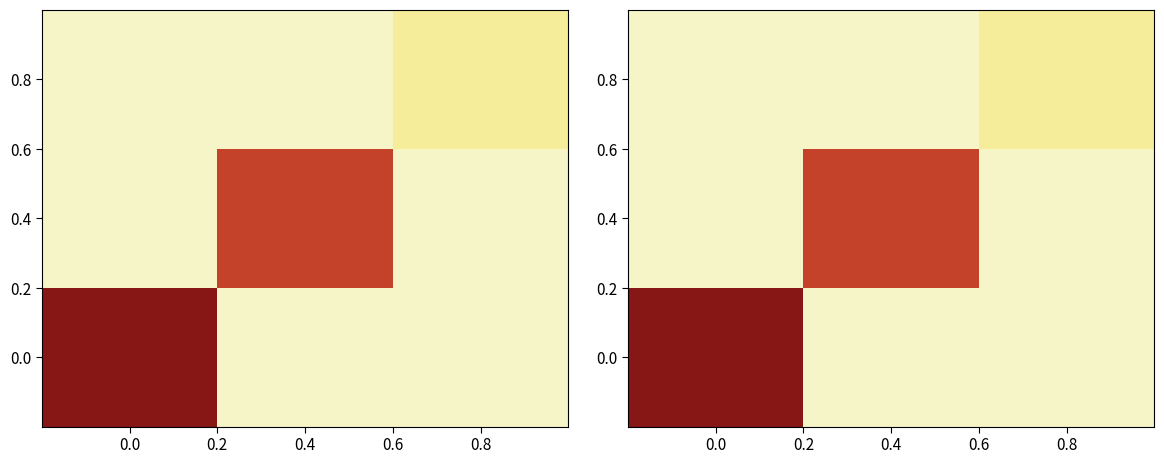

Is it true that 0.8 equals 0.0 at 0.8?

False